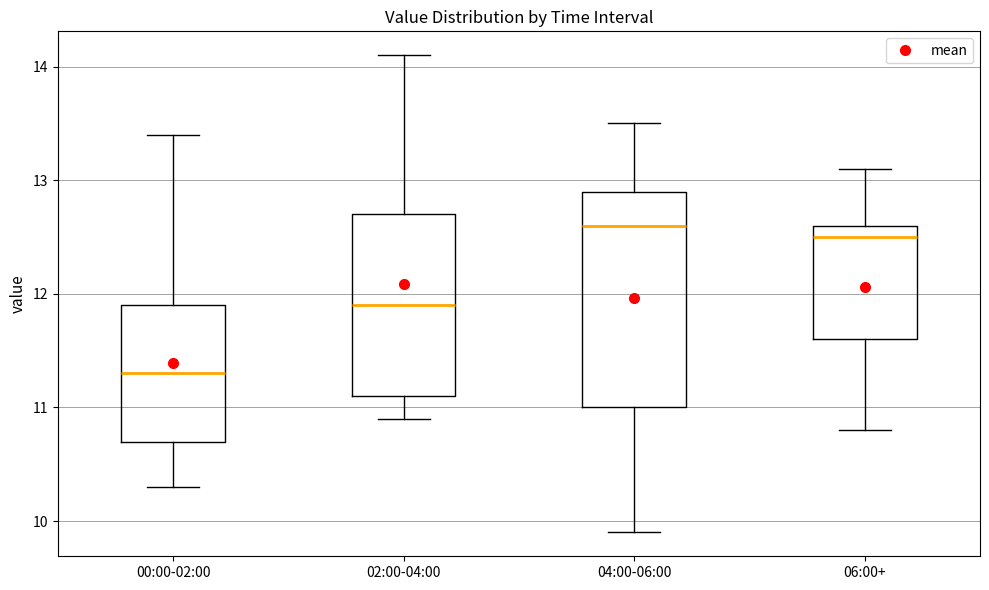

Which box is the tallest, from its lower edge to its upper edge?

04:00-06:00